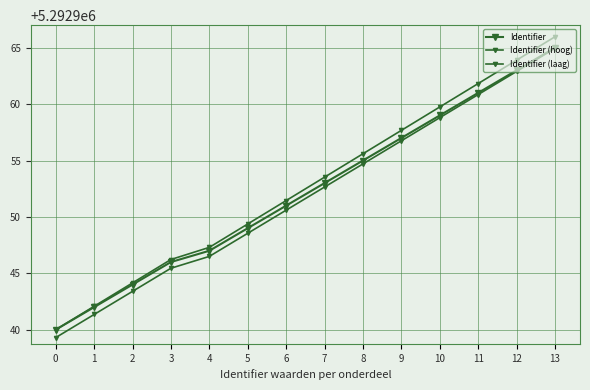

Does the chart have visible grid lines?

Yes